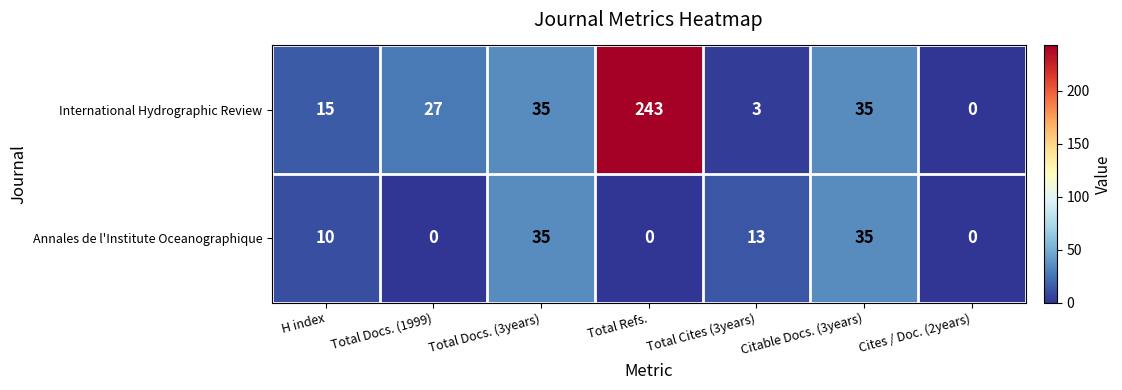

The value of Annales de l'Institute Oceanographique at Cites / Doc. (2years) is 24. True or false?

False